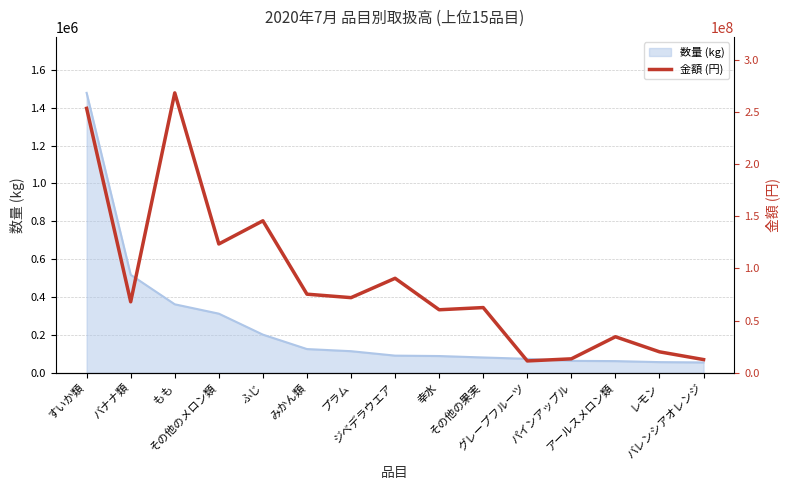

How many data points are above 68047891?

7